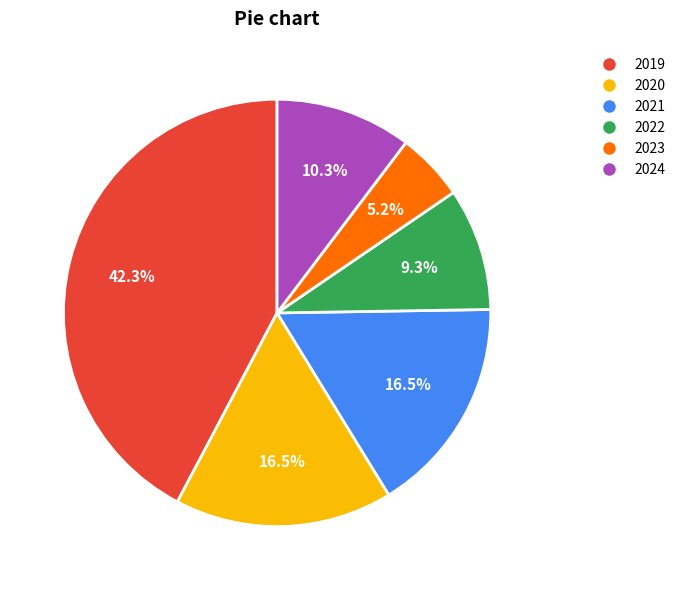

Does 2024 represent more than half of the total?

No